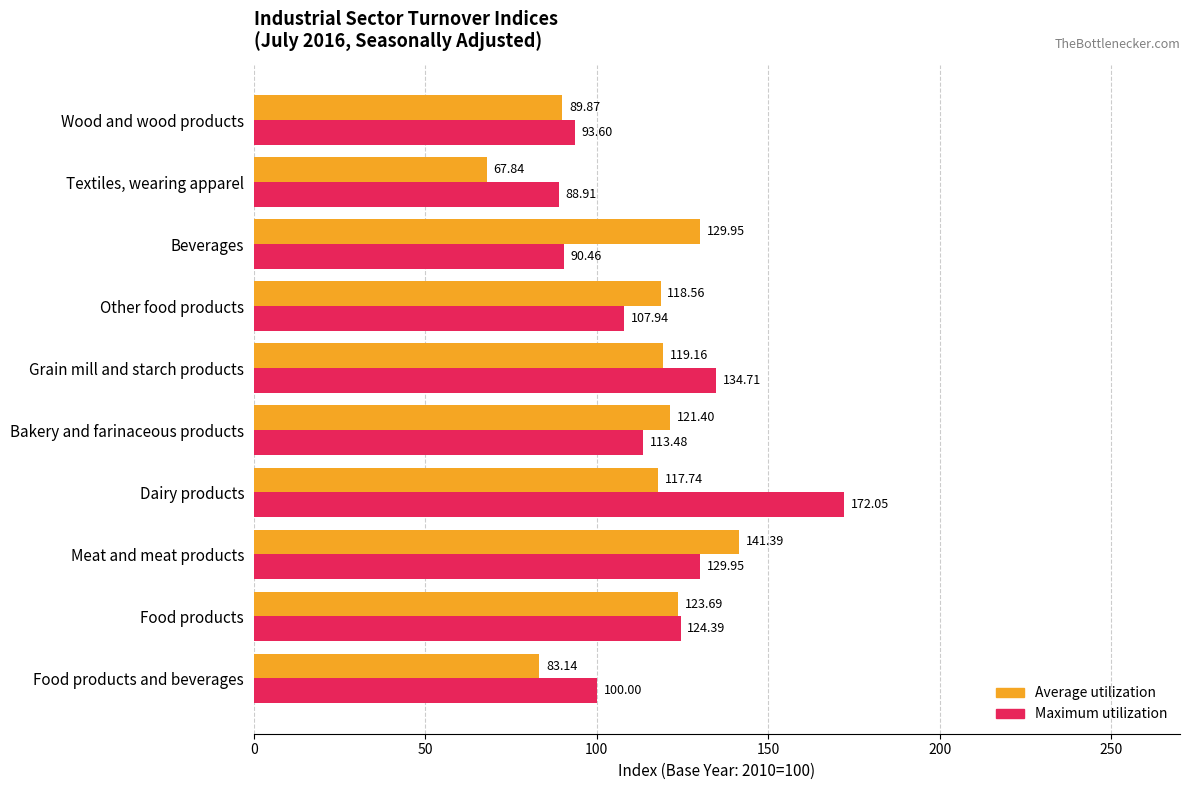

How many data points in Maximum utilization are above 113?

5